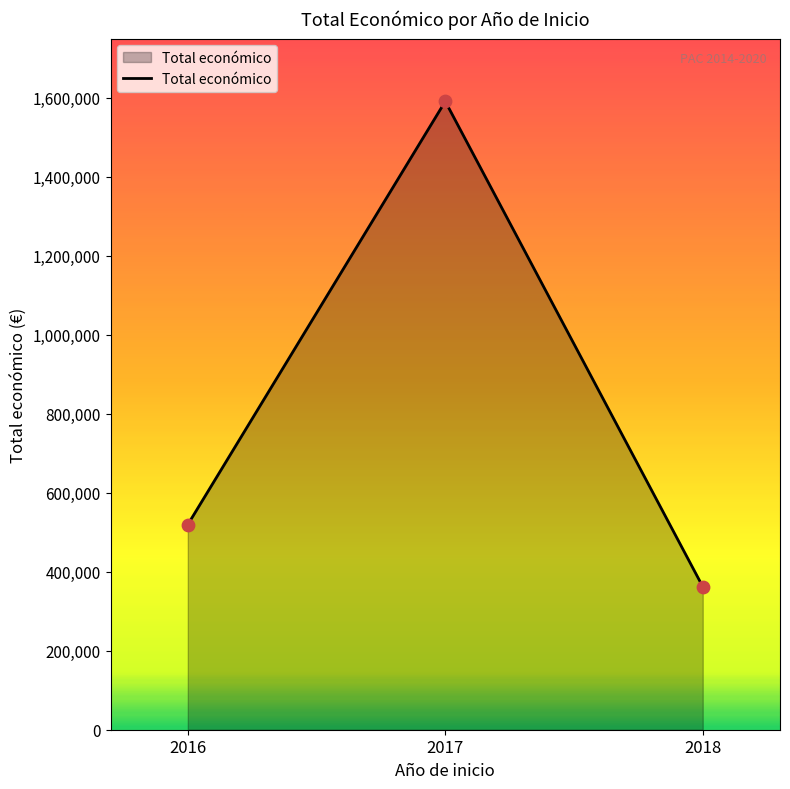

What is the change in value from 2017 to 2018?

-1228076